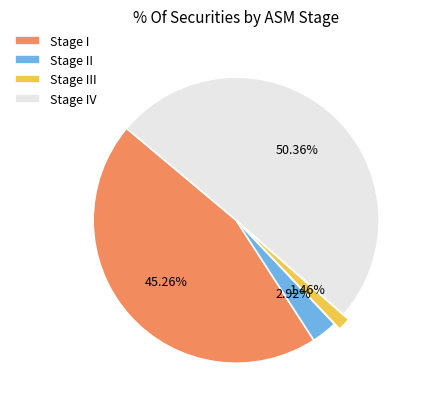

How many segments does this pie chart have?

4